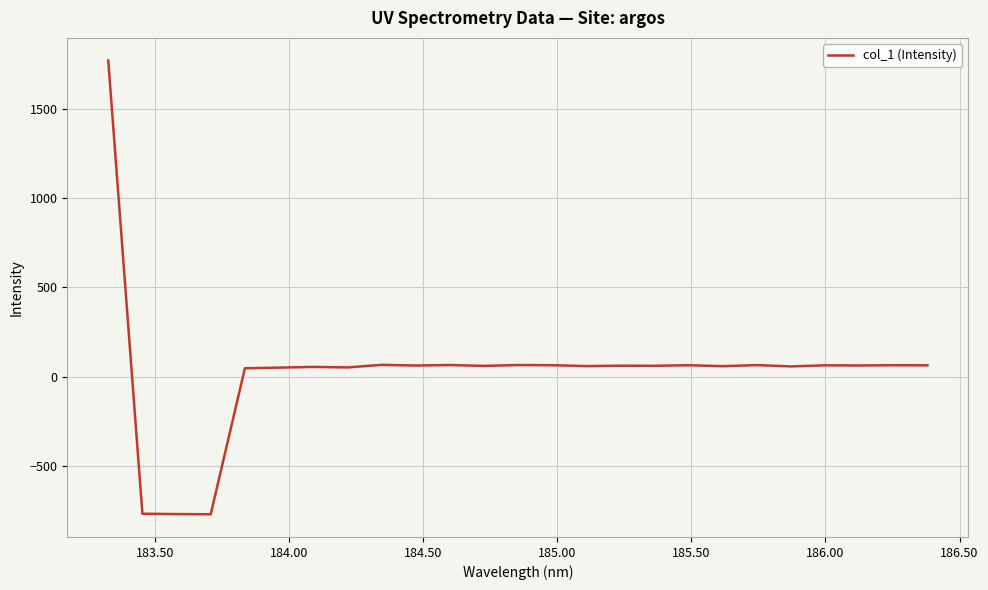

How many lines are shown in the chart?

1